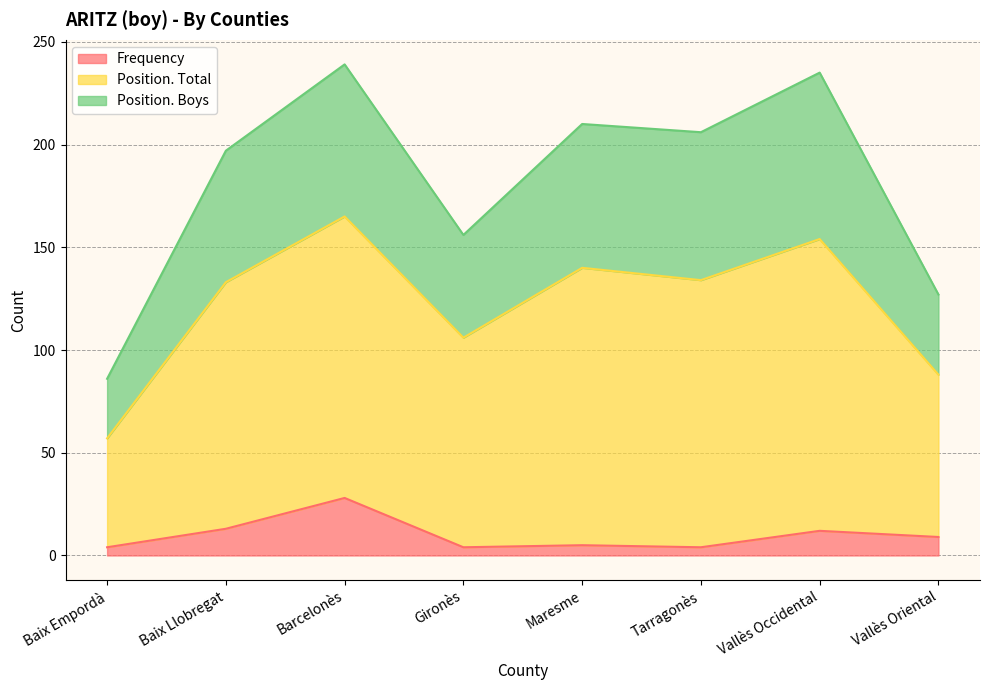

True or false: Frequency has a value of 9 at Vallès Oriental.

True